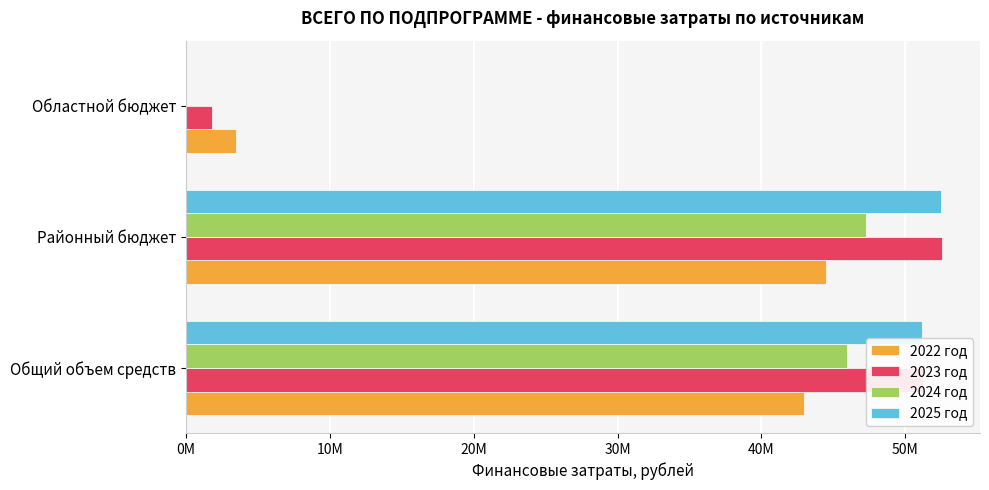

What are all the series names shown in the legend?

2022 год, 2023 год, 2024 год, 2025 год